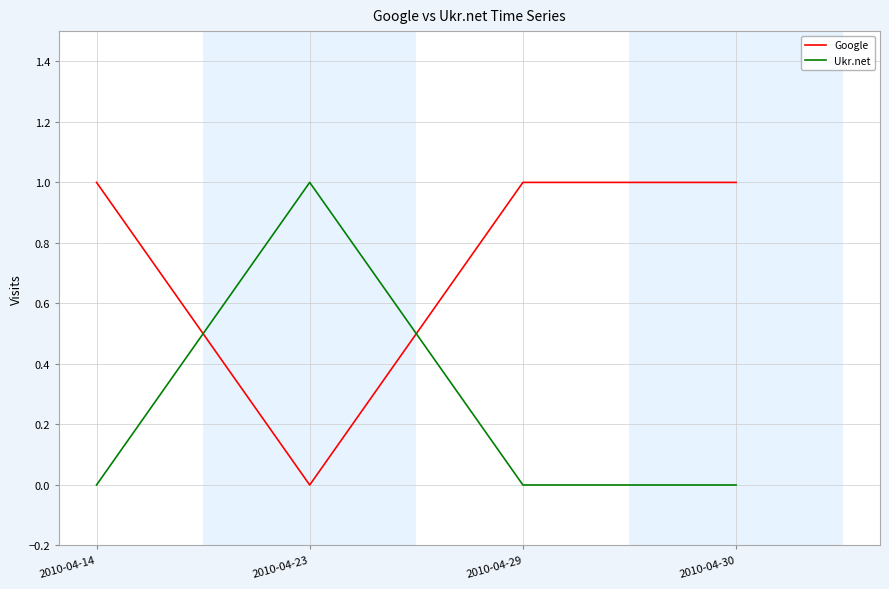

What is the spread (max minus min) of values at 2010-04-29?

1